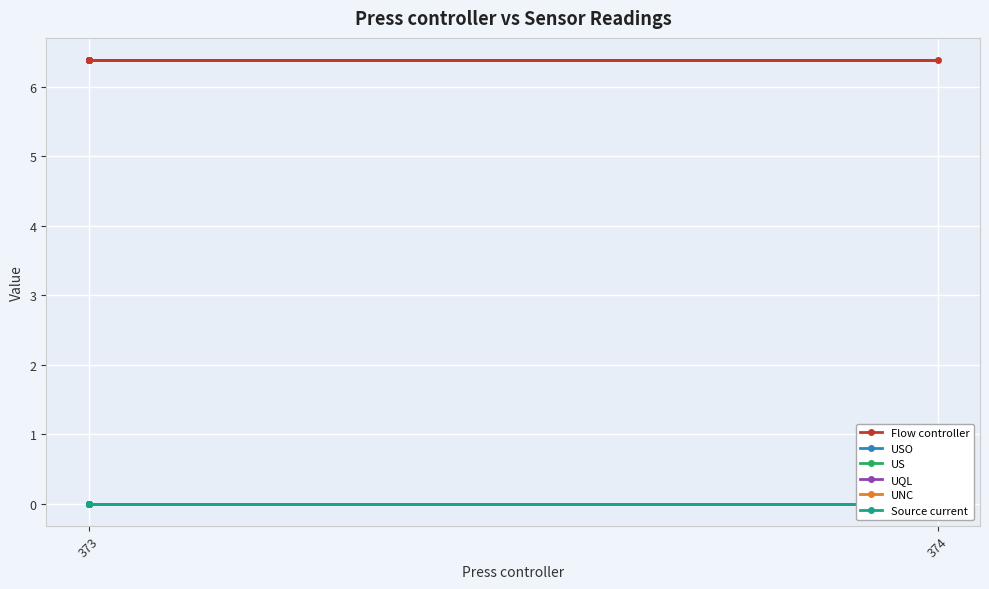

What is the spread (max minus min) of values at 374?

6.4